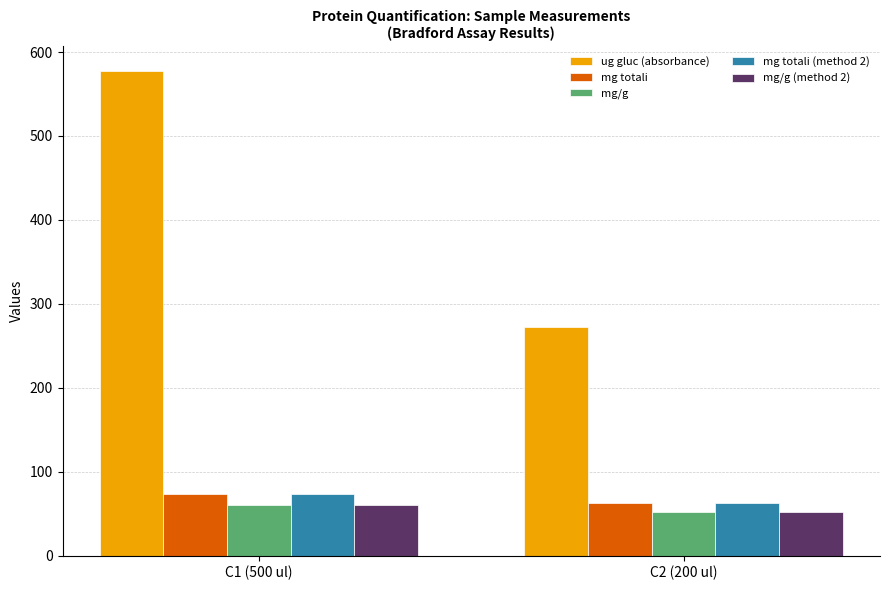

What is the difference between the highest and lowest values at C2 (200 ul)?

221.2